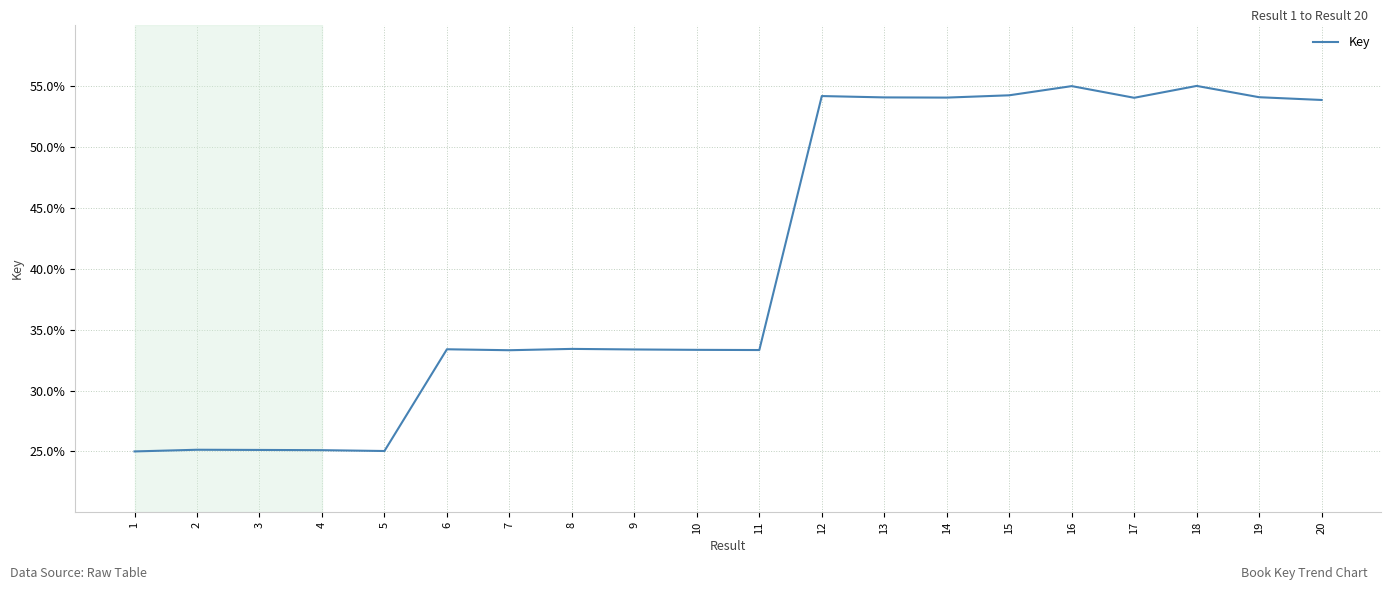

What is the difference between the maximum and minimum values?

30.0